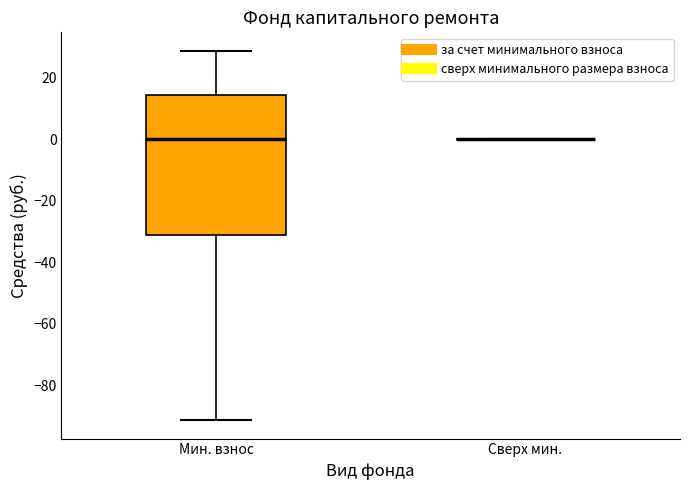

Comparing the boxes themselves (not the whiskers), which one is the tallest?

Мин. взнос